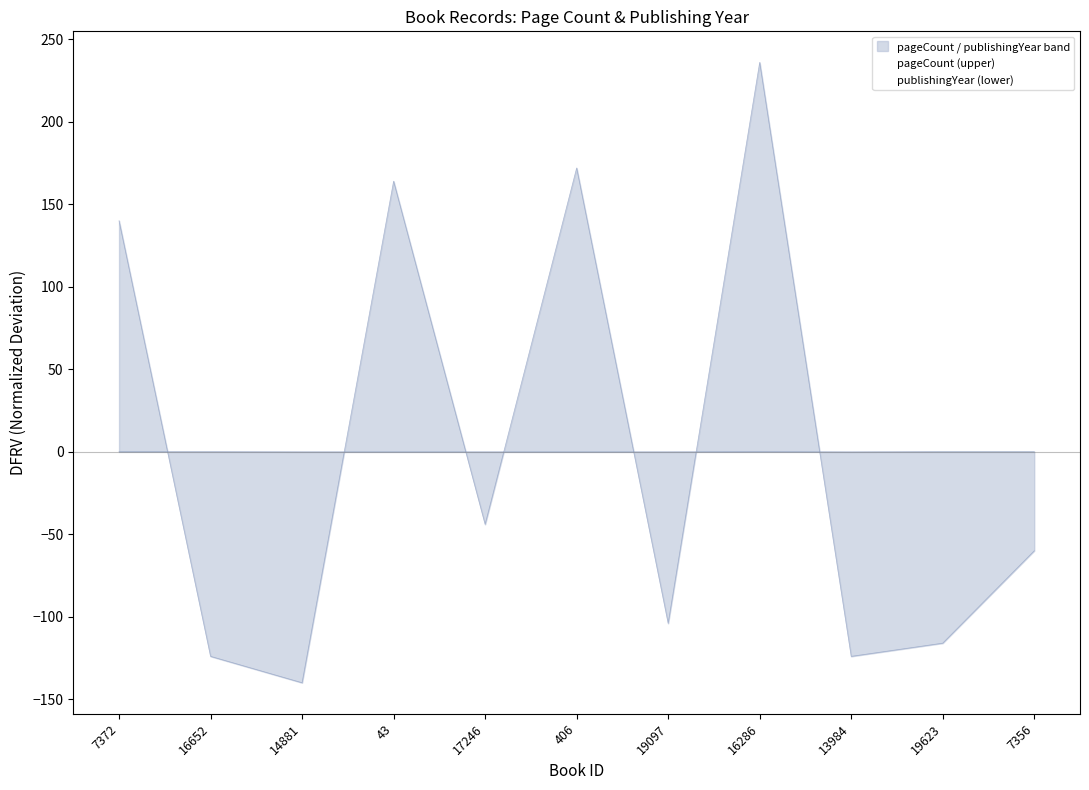

What is the spread (max minus min) of values at 19623?

116.1